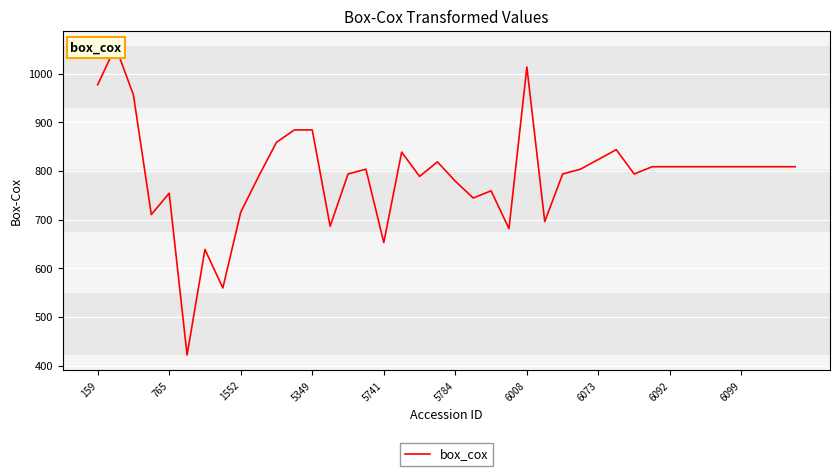

What is the change in value from 14 to 25?

-97.8